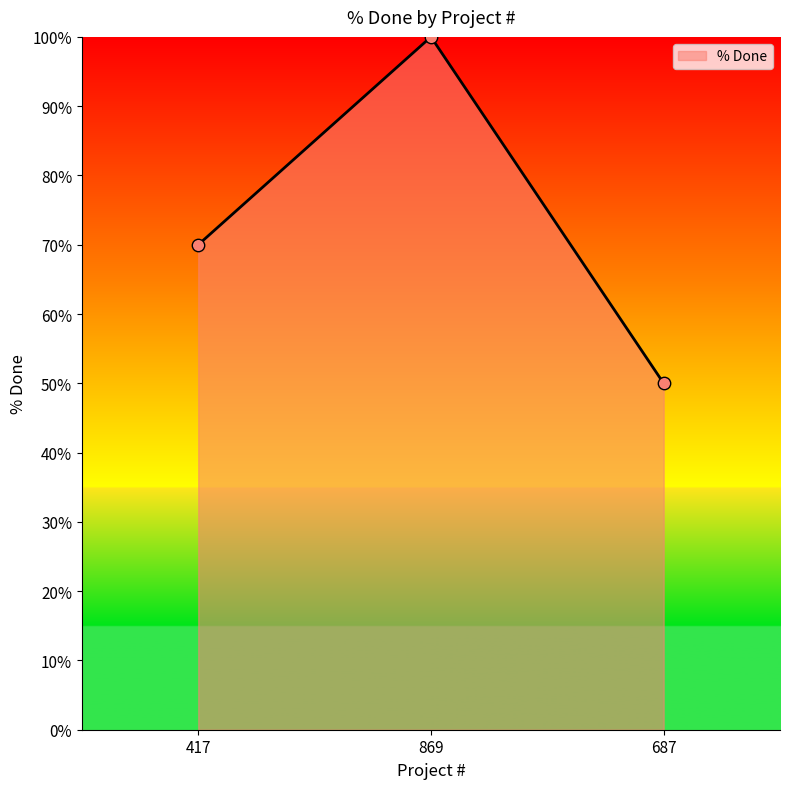

What is the change in value from 417 to 687?

-20